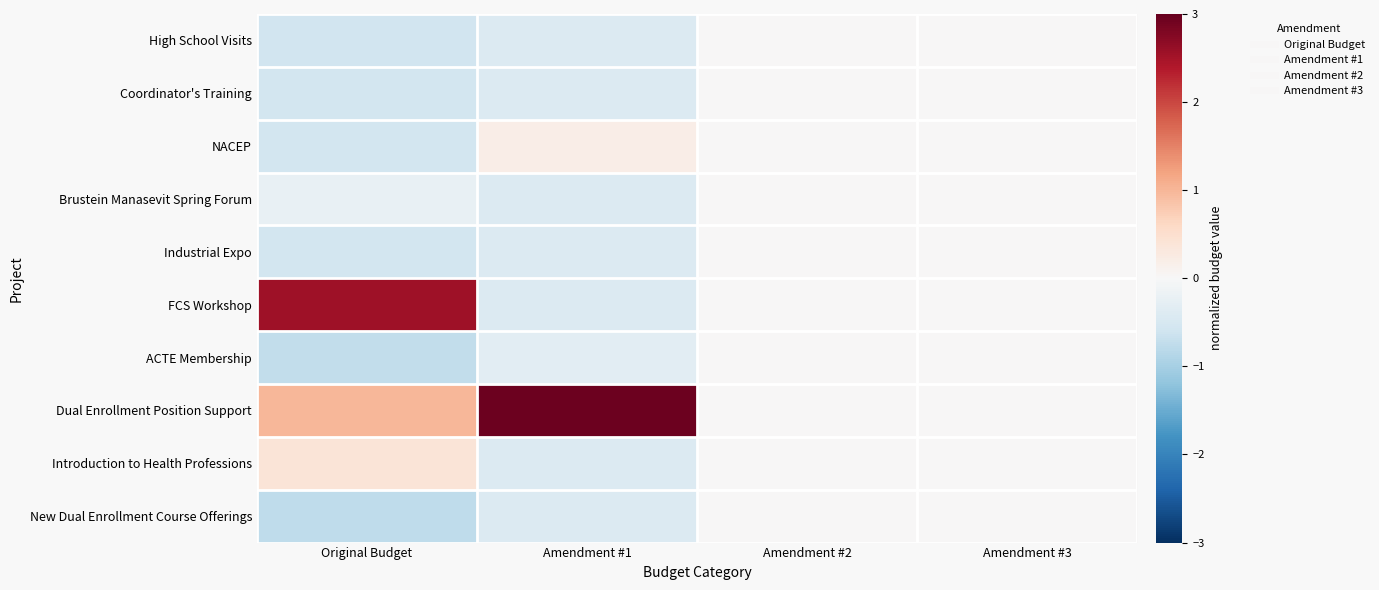

At which category is the sum across all series the highest?

Original Budget